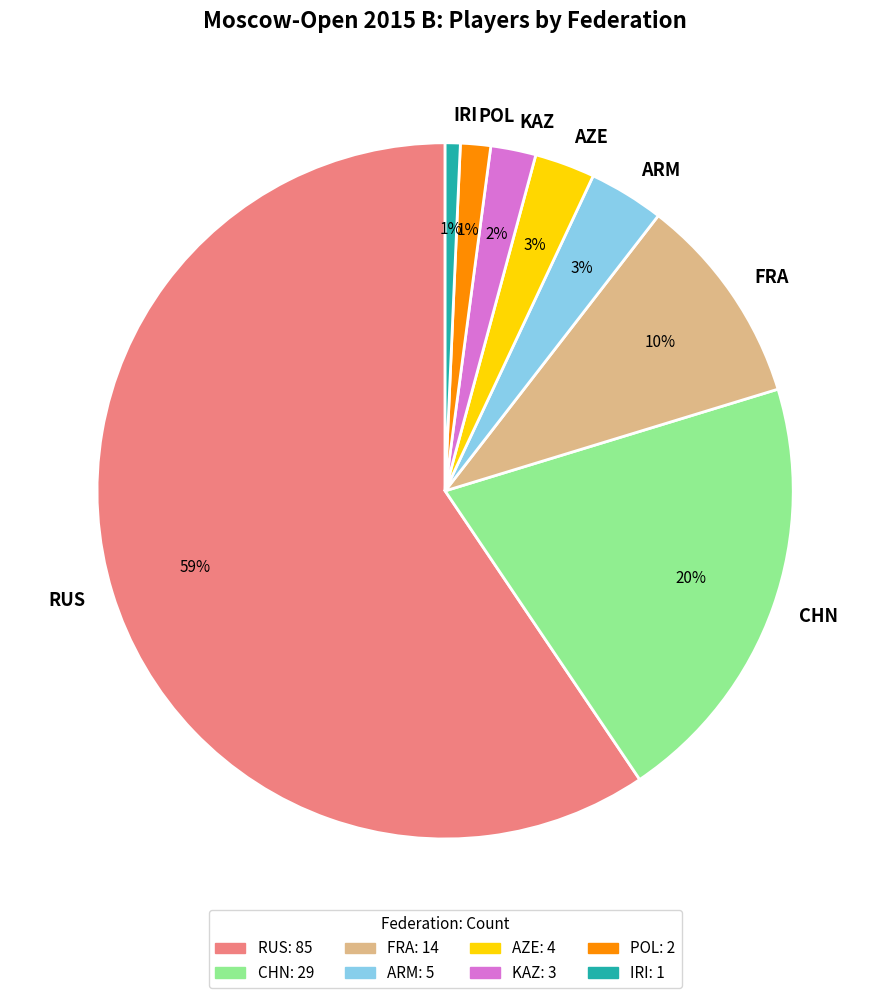

Is it true that IRI is 1% of the pie?

True